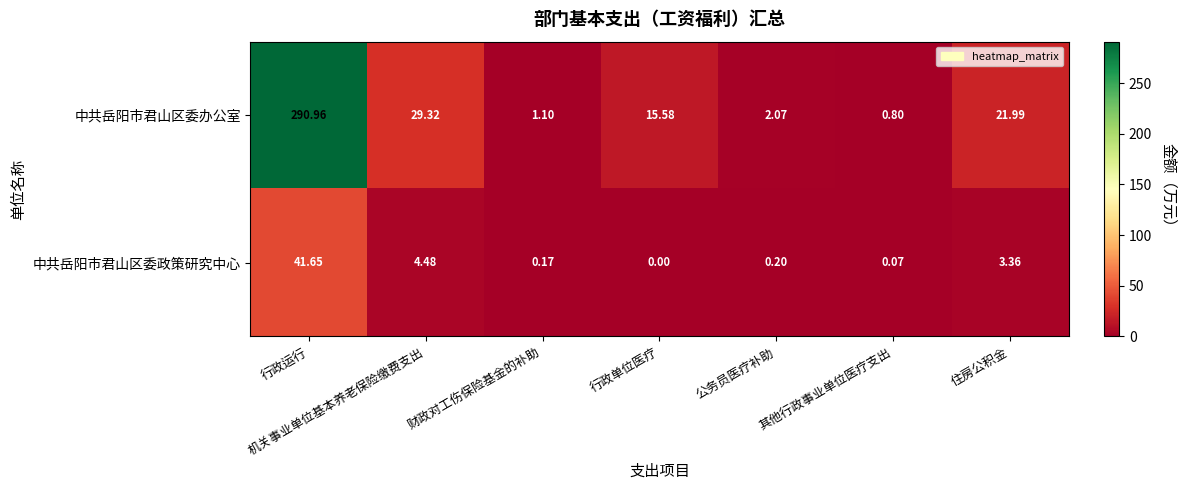

At which label does 中共岳阳市君山区委办公室 reach its minimum?

其他行政事业单位医疗支出